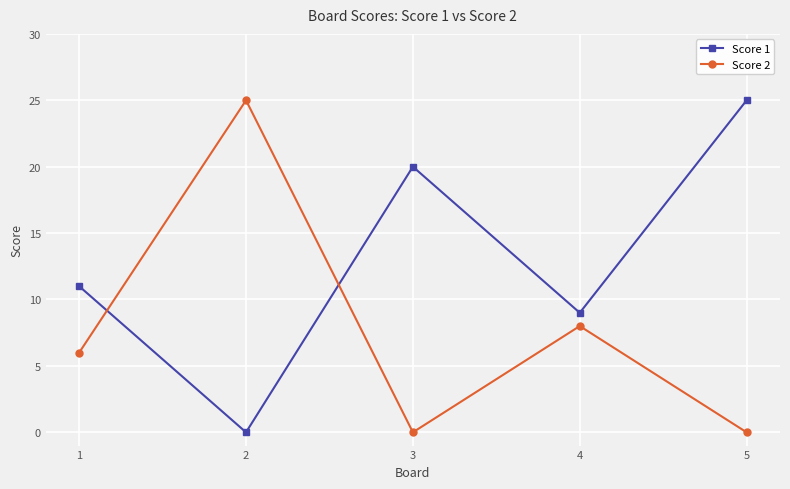

Rank the series by their average value, from lowest to highest.

Score 2, Score 1